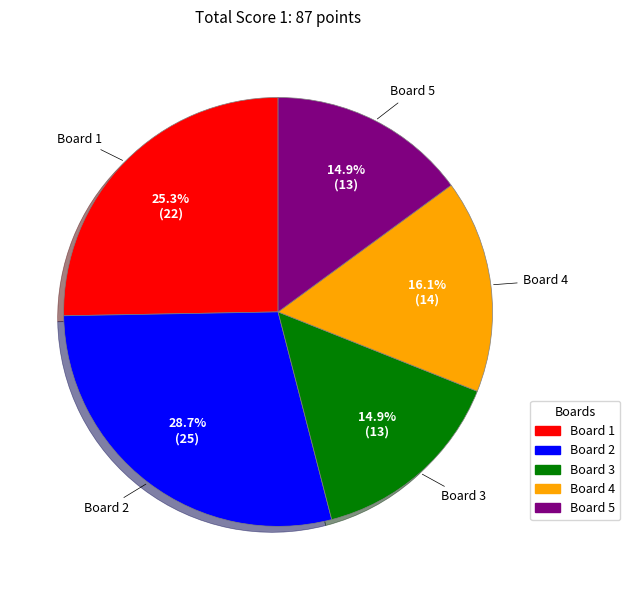

What percentage is the Board 1 slice, to the nearest percent?

25%